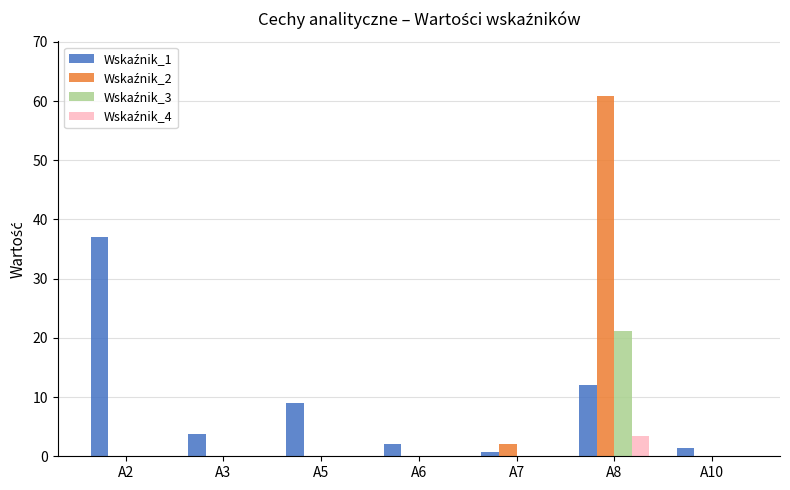

What is the total value across all series at A6?

2.0